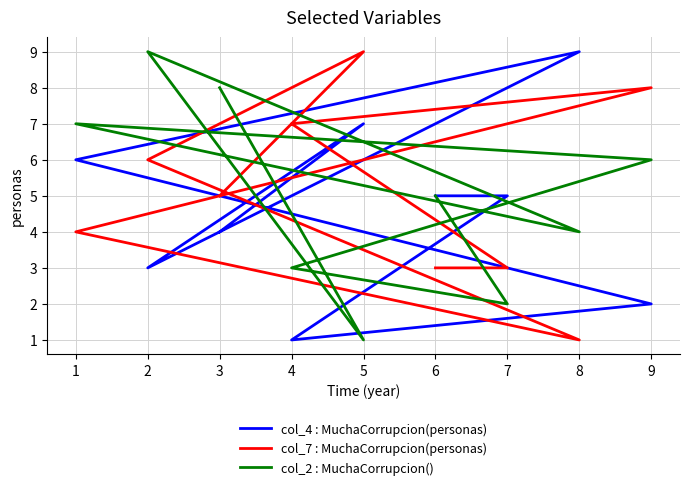

What is the difference between the second highest and second lowest values in the col_7 : MuchaCorrupcion(personas) series?

5